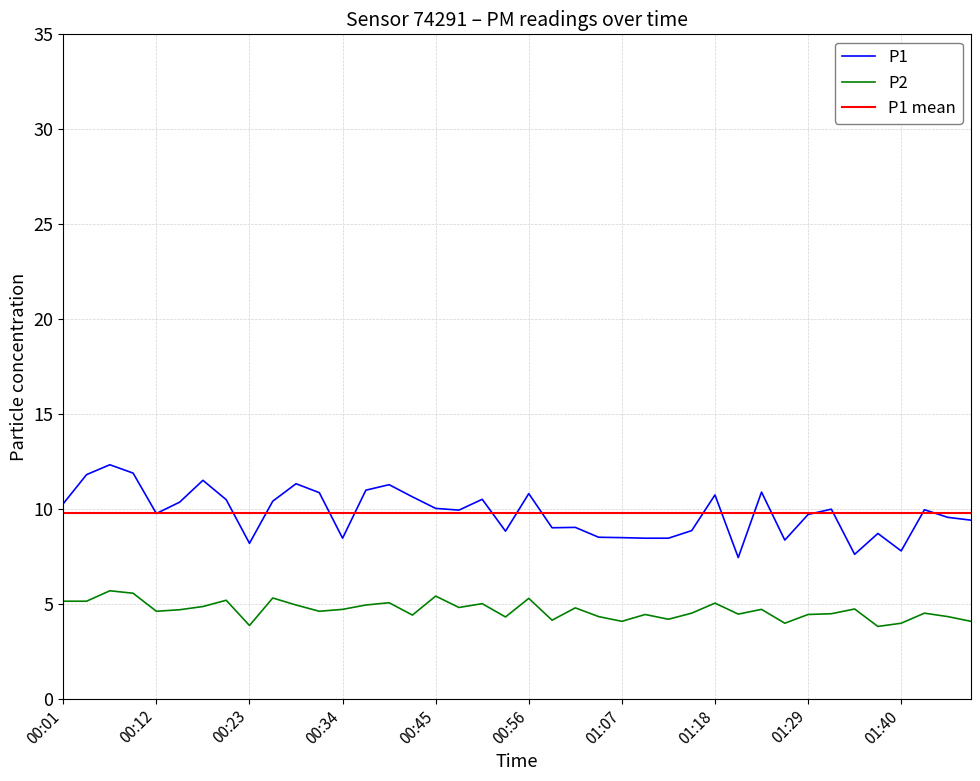

What is the difference between the maximum and minimum values in the P2 series?

1.9